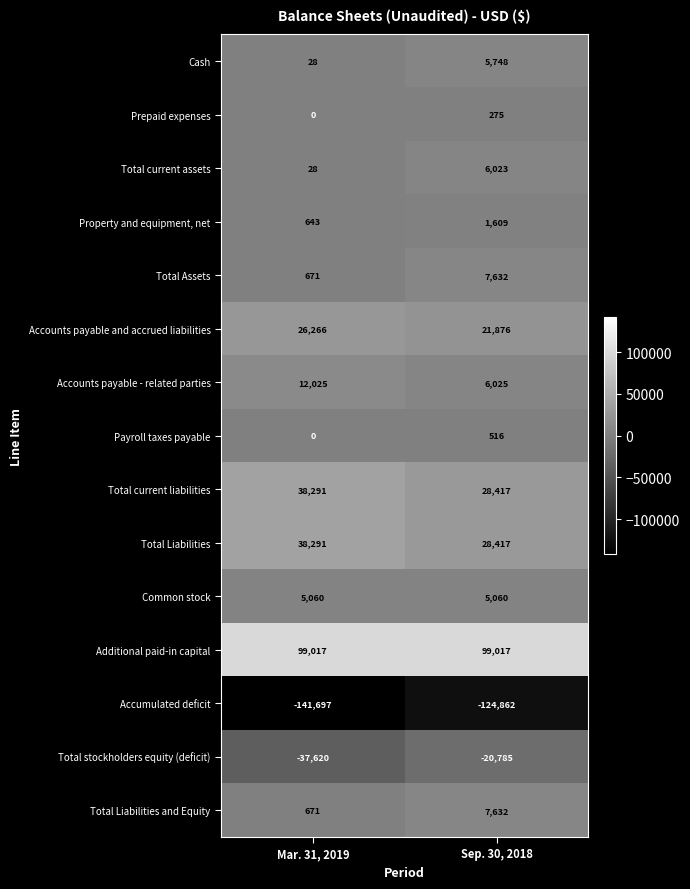

Is it true that Total Liabilities and Equity equals 1187 at Mar. 31, 2019?

False